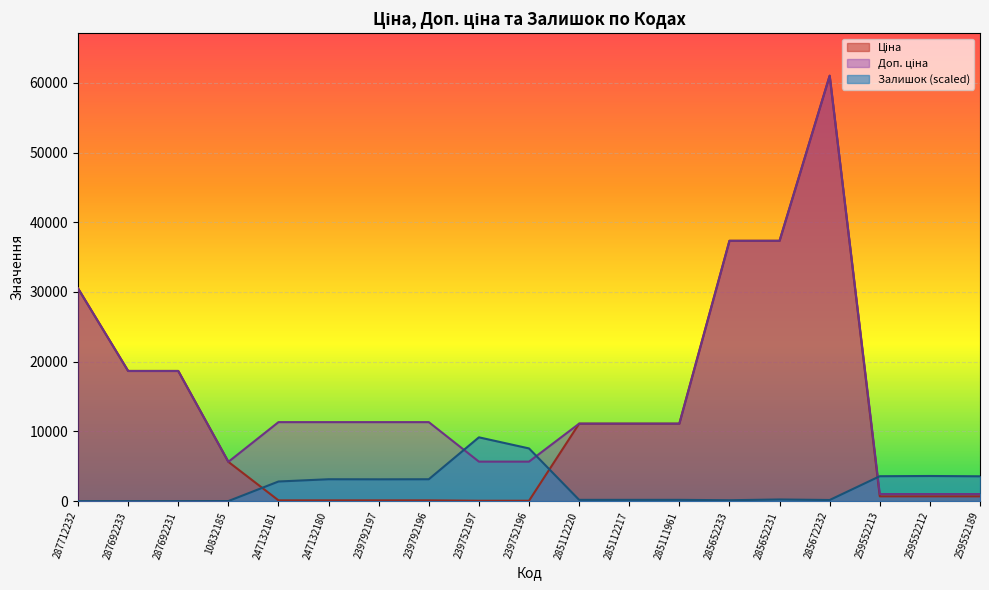

Rank the series at 287692233 from lowest to highest value.

Залишок, Ціна, Доп. ціна